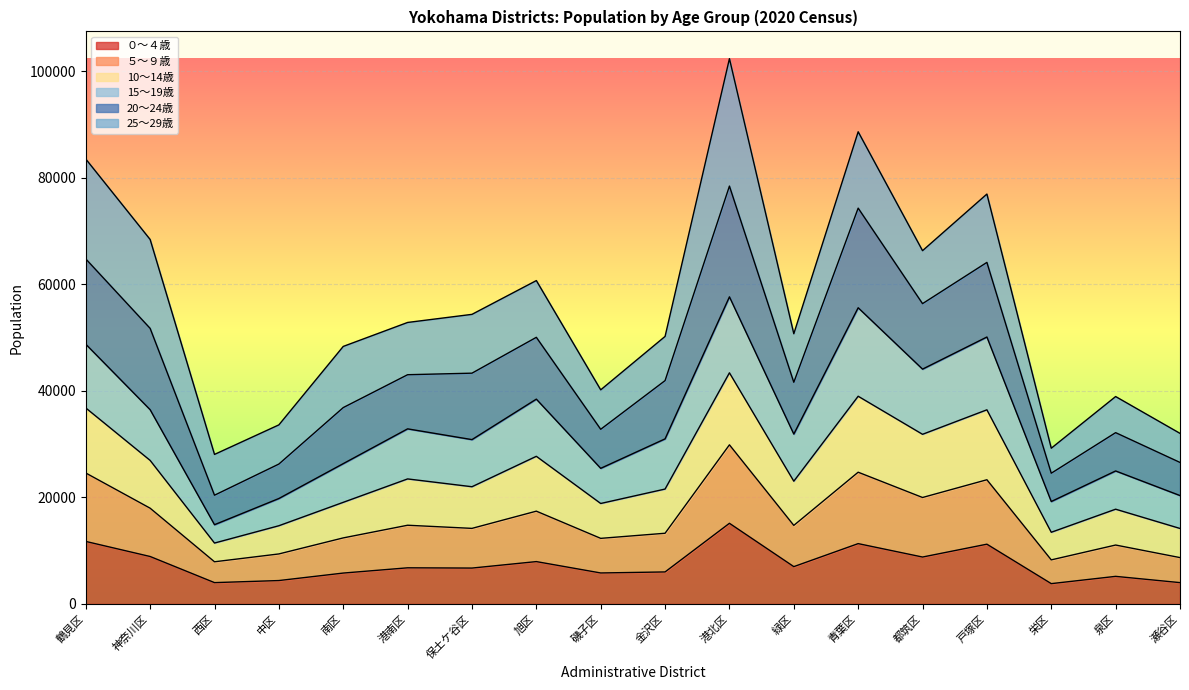

The ０～４歳 series shows 5800 at 南区. True or false?

True